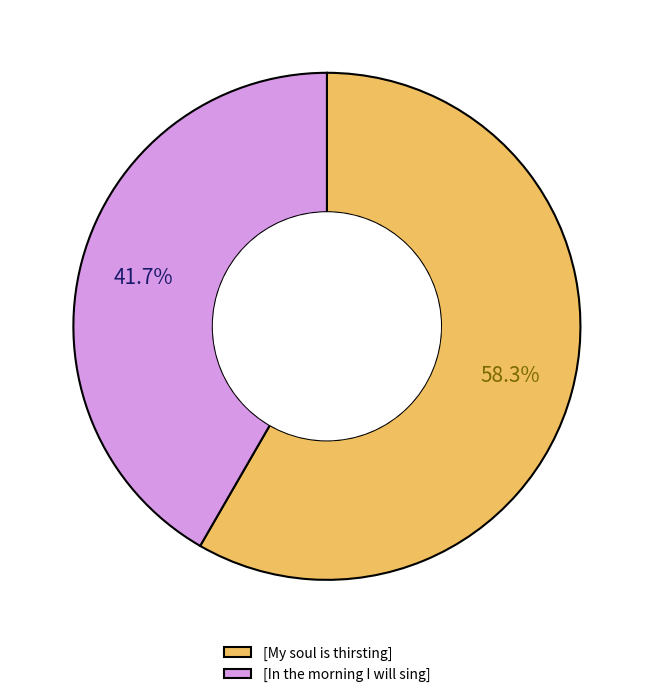

Rank the categories by value from highest to lowest.

[My soul is thirsting], [In the morning I will sing]